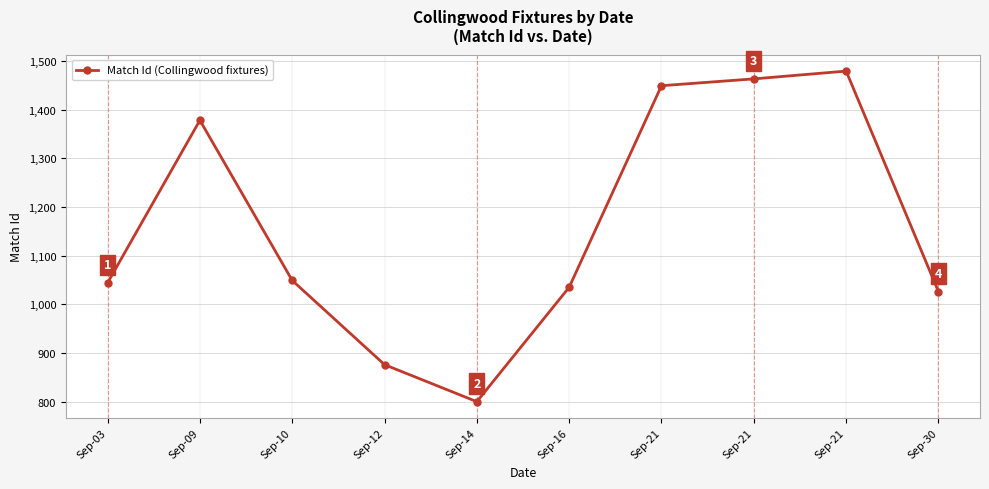

How many lines are shown in the chart?

1